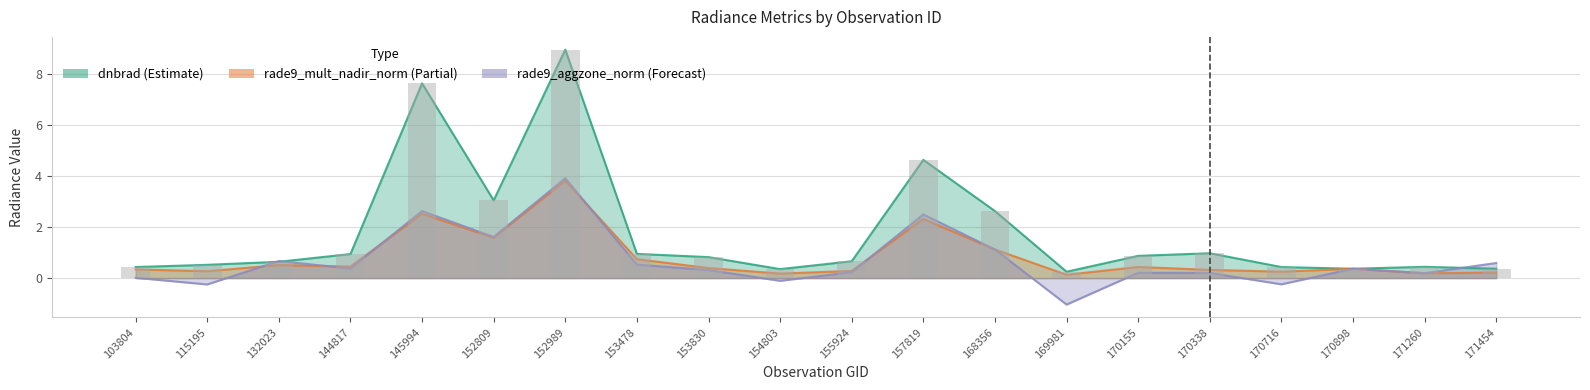

What is the value of the dnbrad bar at the 20th from the left?

0.4